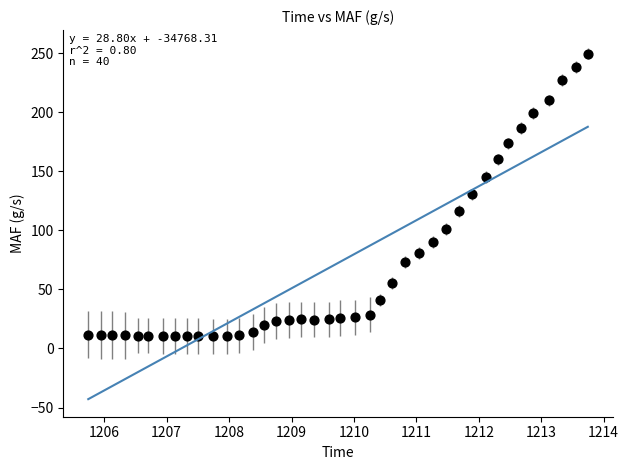

What is the range of X values (max minus min)?

8.0